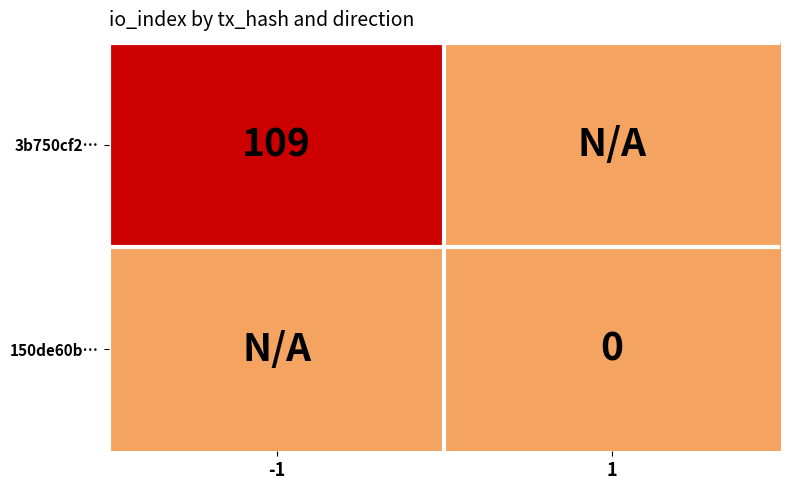

The value of 3b750cf2… at -1 is 109. True or false?

True